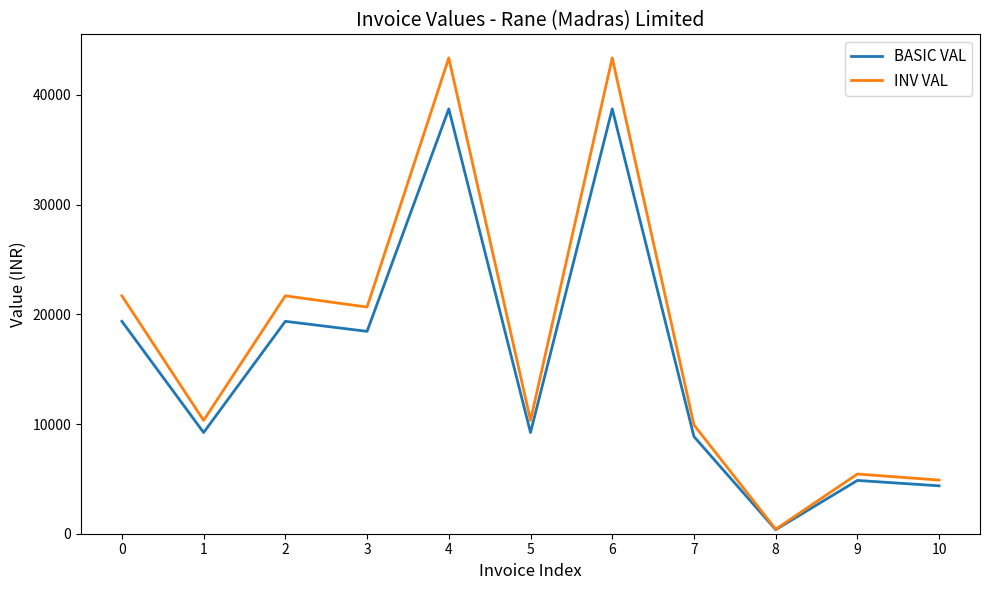

Rank the series by their maximum value, from lowest to highest.

BASIC VAL, INV VAL